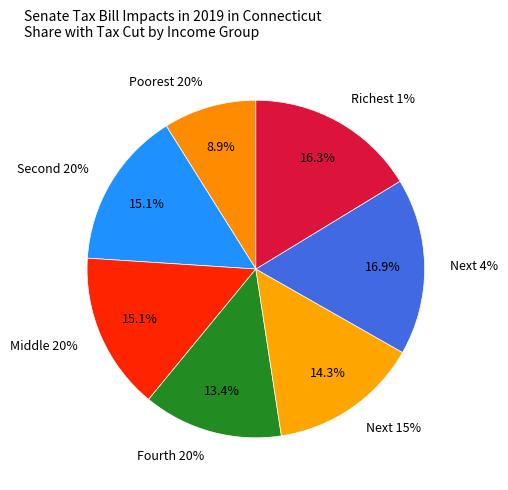

Rank the categories by value from highest to lowest.

Next 4%, Richest 1%, Middle 20%, Second 20%, Next 15%, Fourth 20%, Poorest 20%